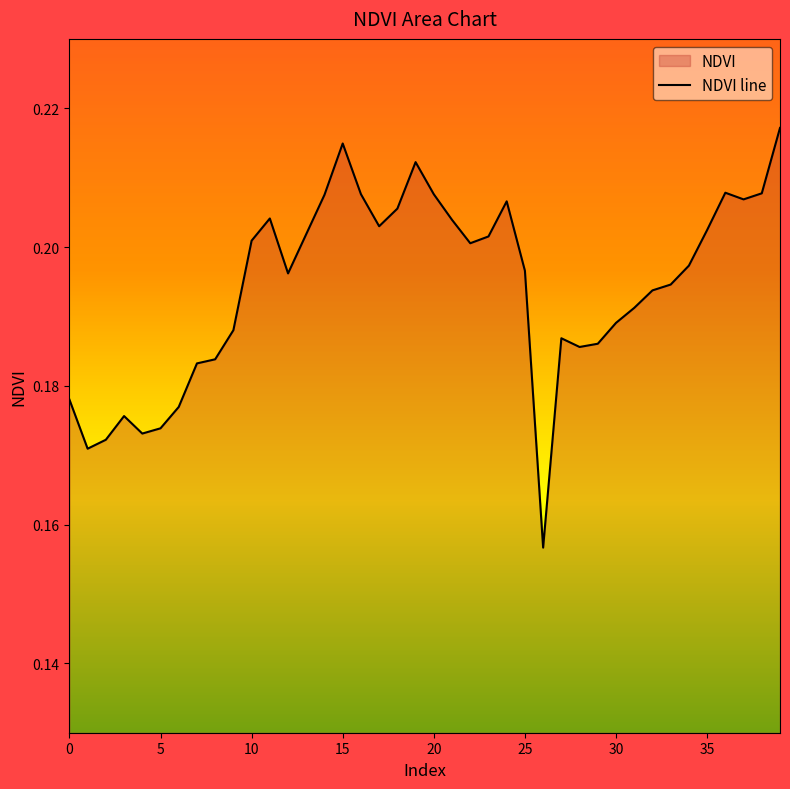

Count the values in the range 0 to 1.

40